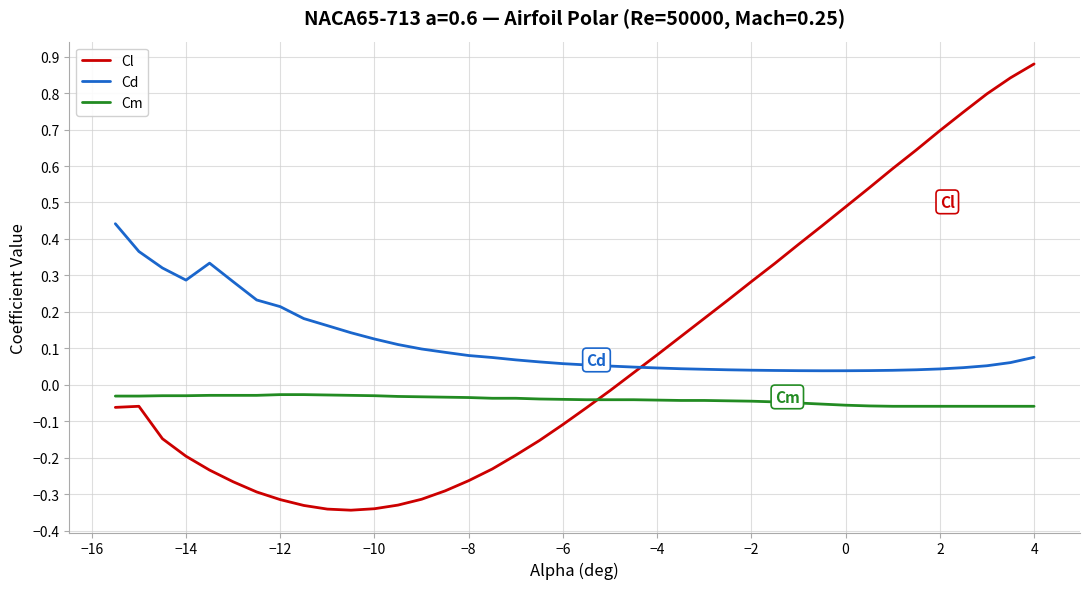

How many intersections are there between Cd and Cl?

1